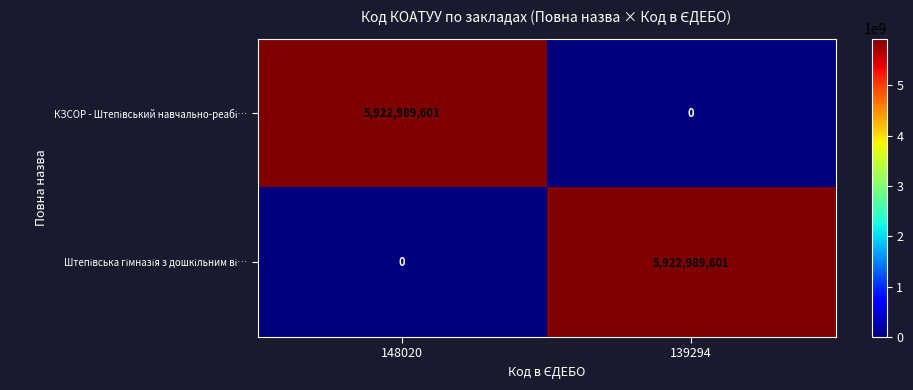

What is the spread (max minus min) of values at 148020?

5922989601